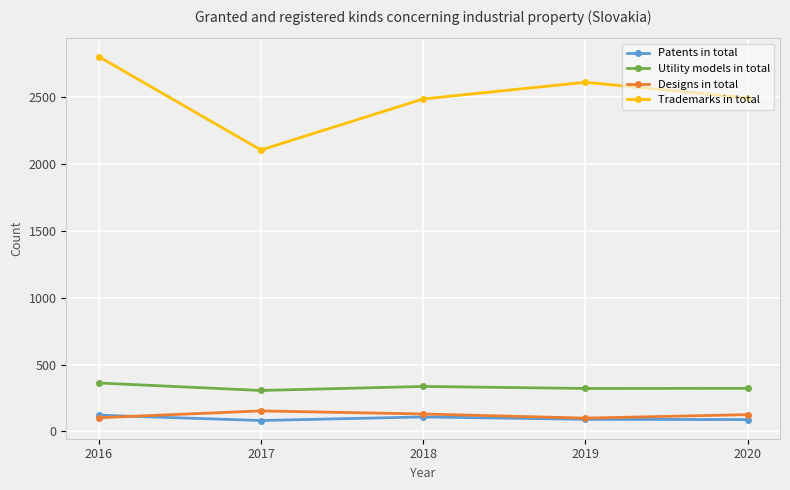

Where is the first local minimum for Trademarks in total?

2017